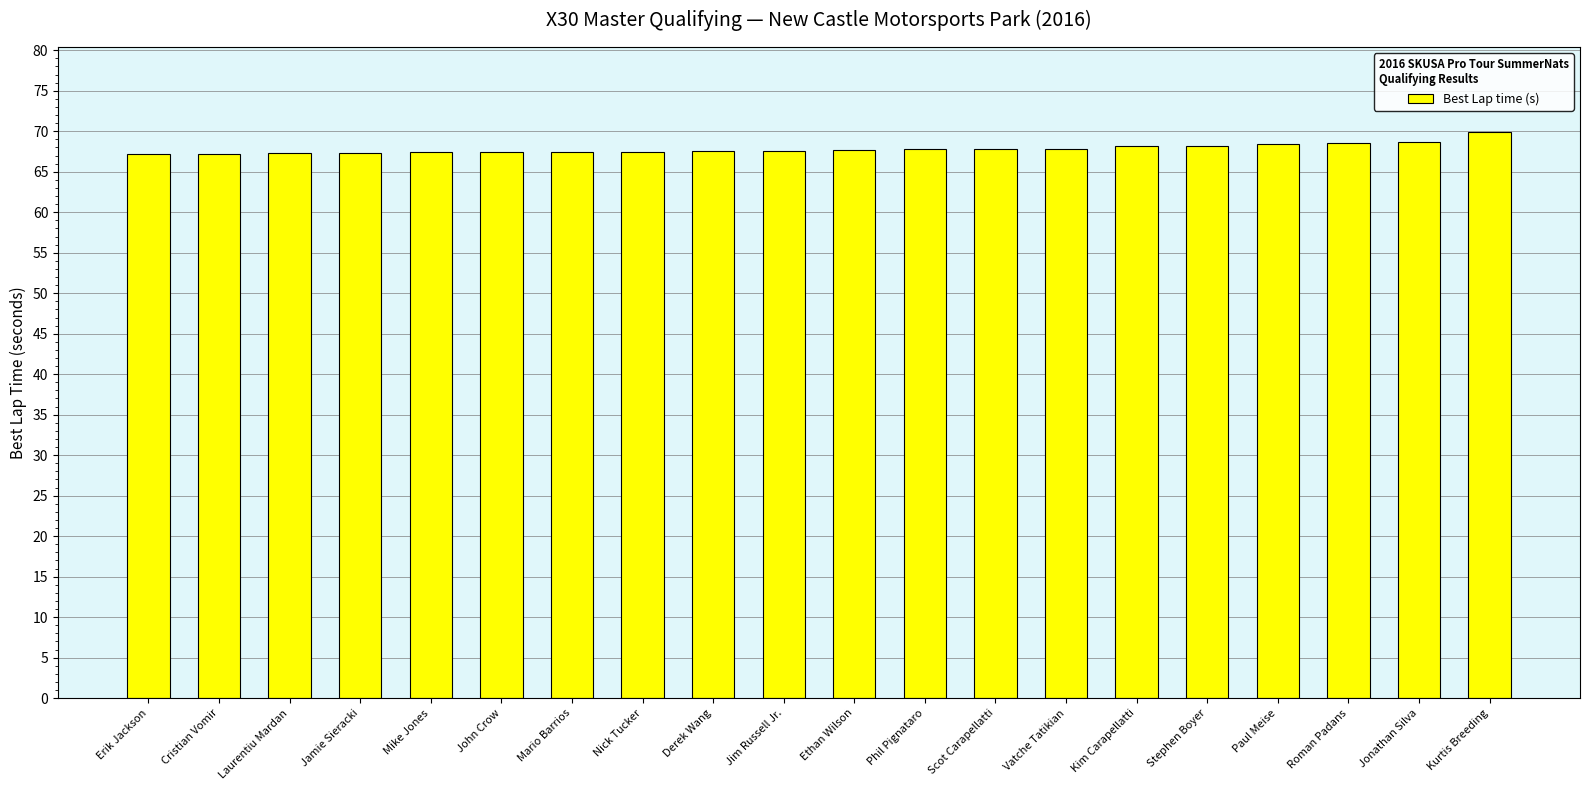

Approximately how many times larger is the value at Kurtis Breeding compared to Erik Jackson?

1.0